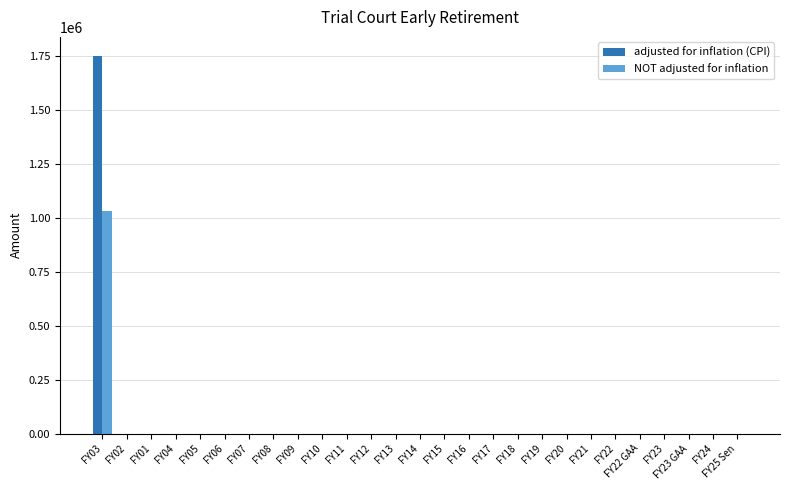

The value of NOT adjusted for inflation at FY06 is 0. True or false?

True